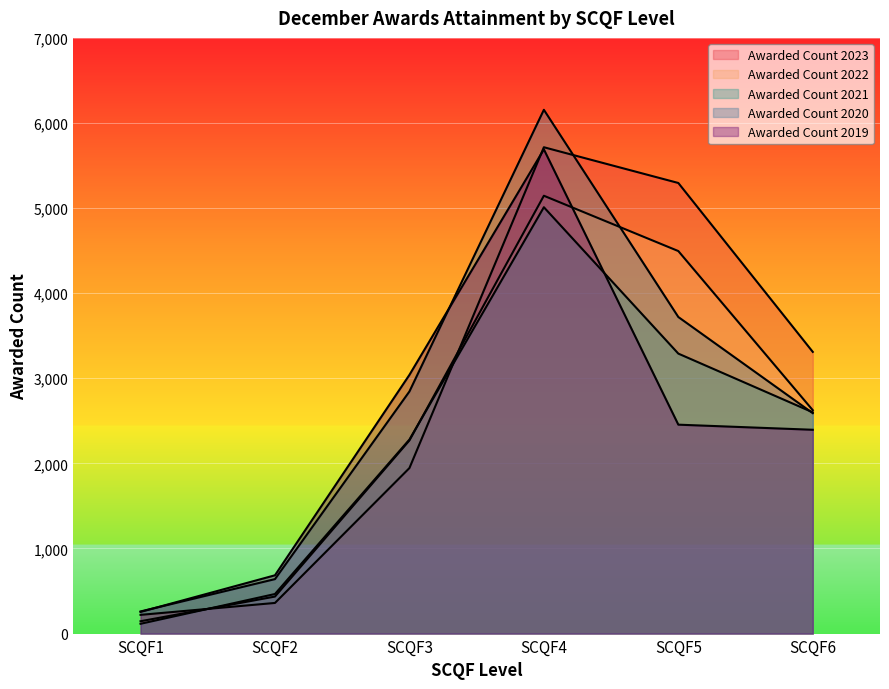

Rank the series at SCQF3 from highest to lowest value.

Awarded Count 2019, Awarded Count 2020, Awarded Count 2021, Awarded Count 2022, Awarded Count 2023